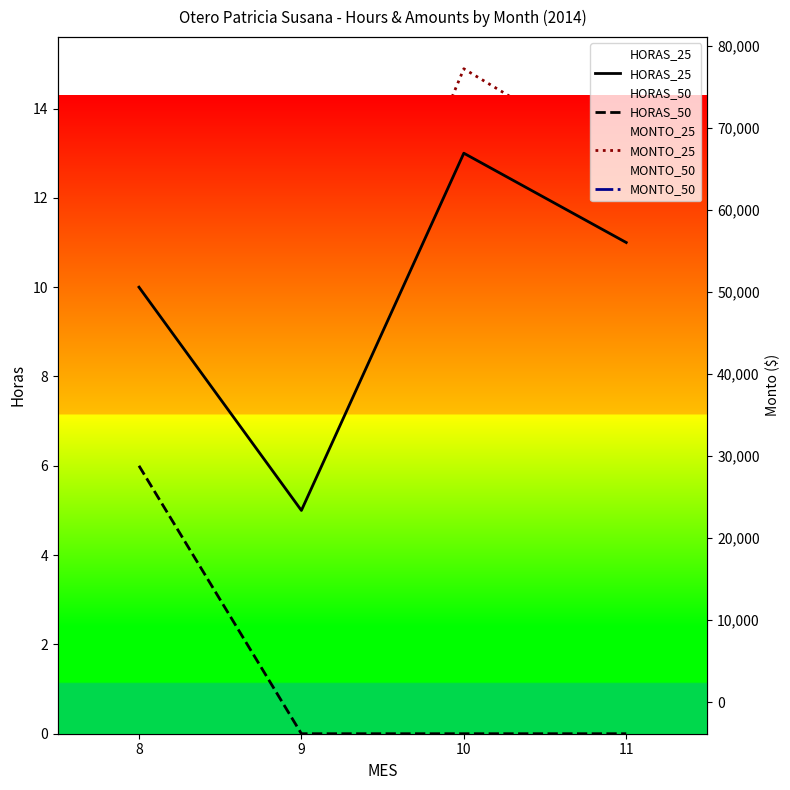

What are all the series names shown in the legend?

HORAS_25, HORAS_50, MONTO_25, MONTO_50